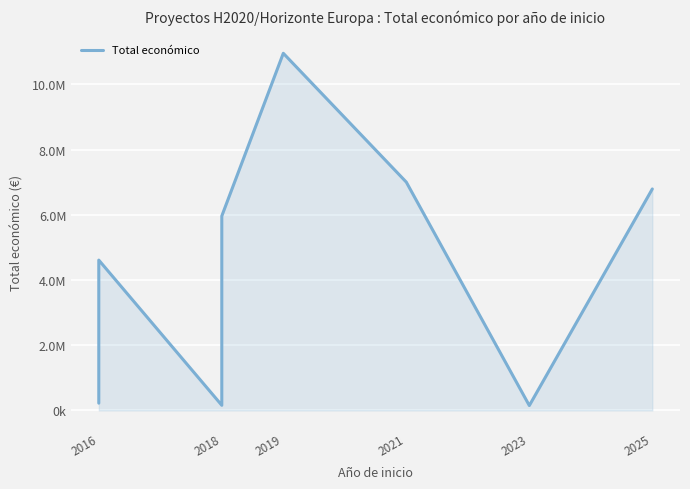

The value at 2018 is 6707873. True or false?

False